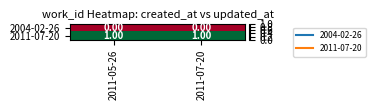

List the series in order of their overall mean, lowest first.

2004-02-26, 2011-07-20